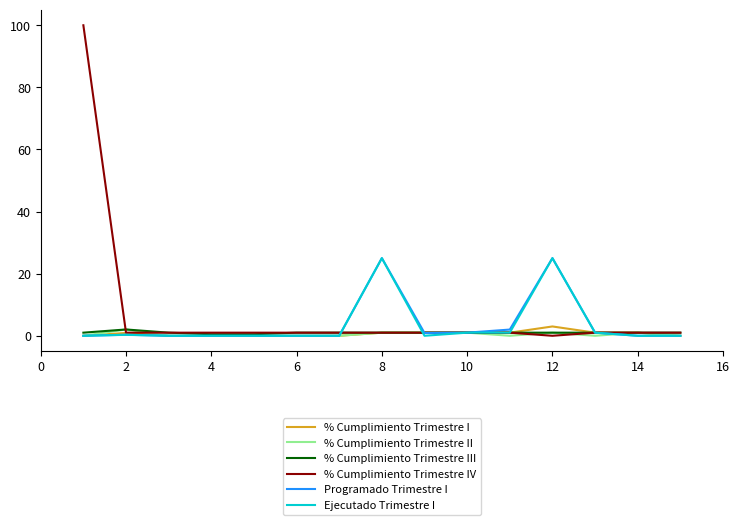

What is the maximum value for Ejecutado Trimestre I?

25.0